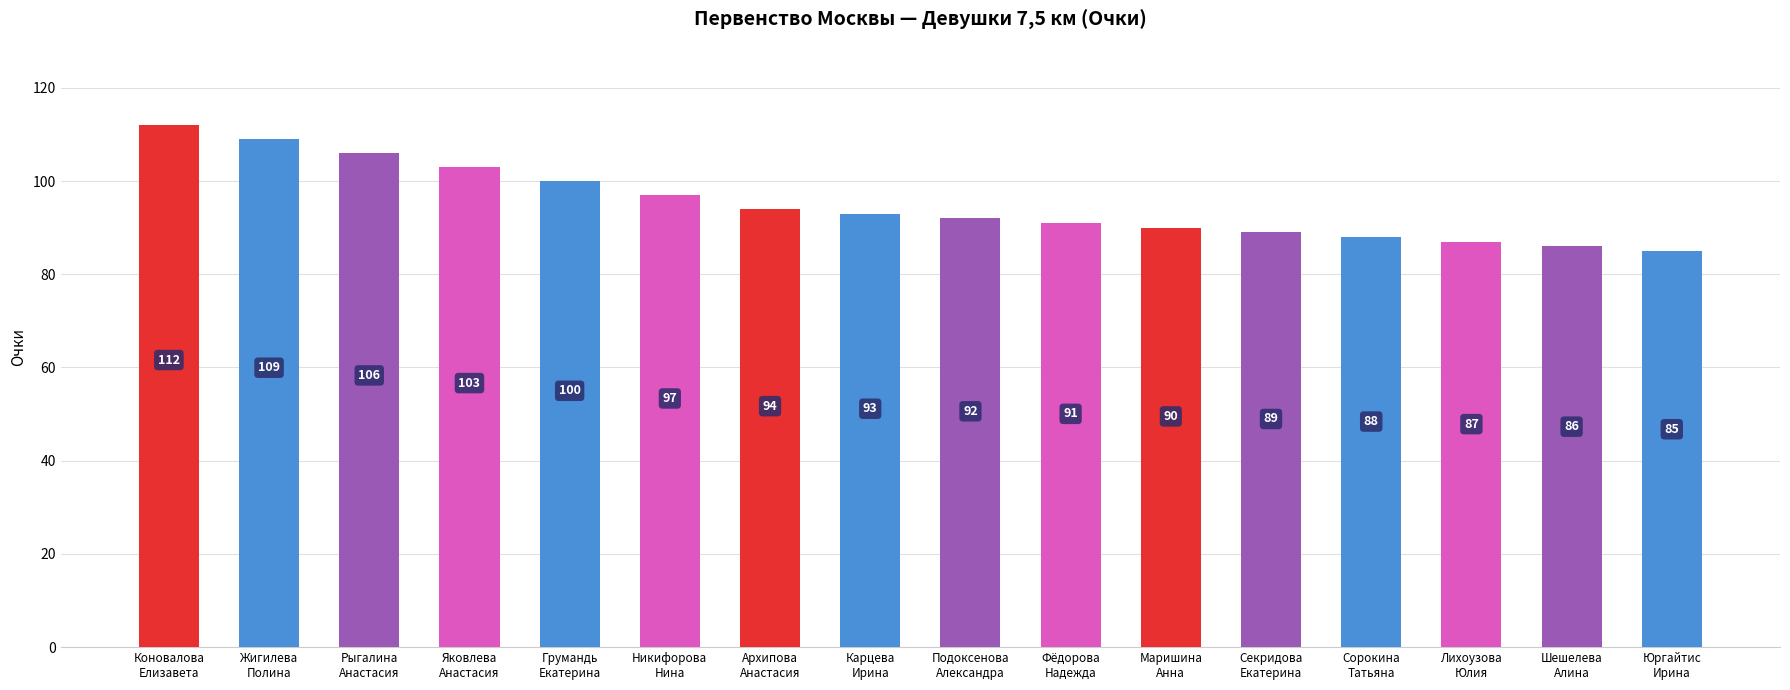

Are the bars horizontal?

No